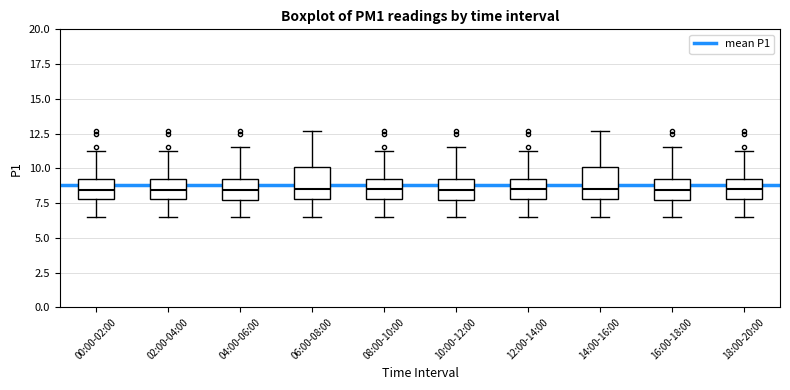

Where is the upper edge of the box for 10:00-12:00 on the y-axis? The values are not printed on the chart, so give them approximately, as read against the axis.

9.0